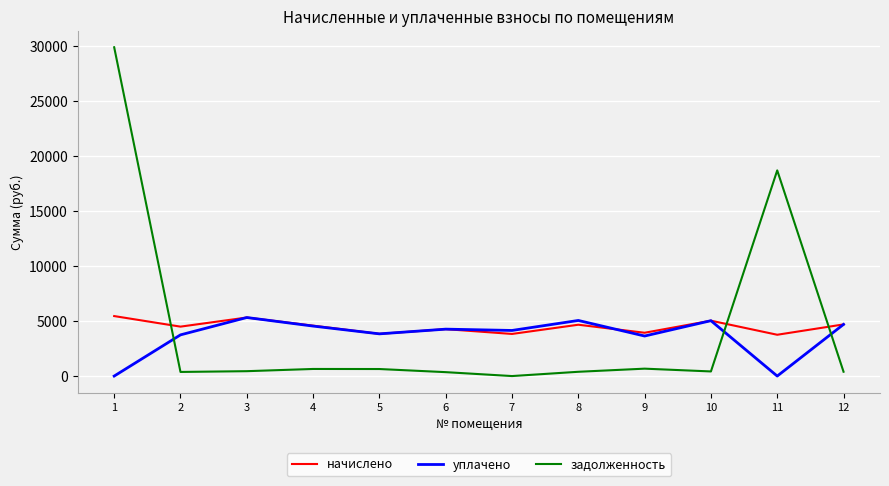

True or false: уплачено and задолженность cross at least once.

True